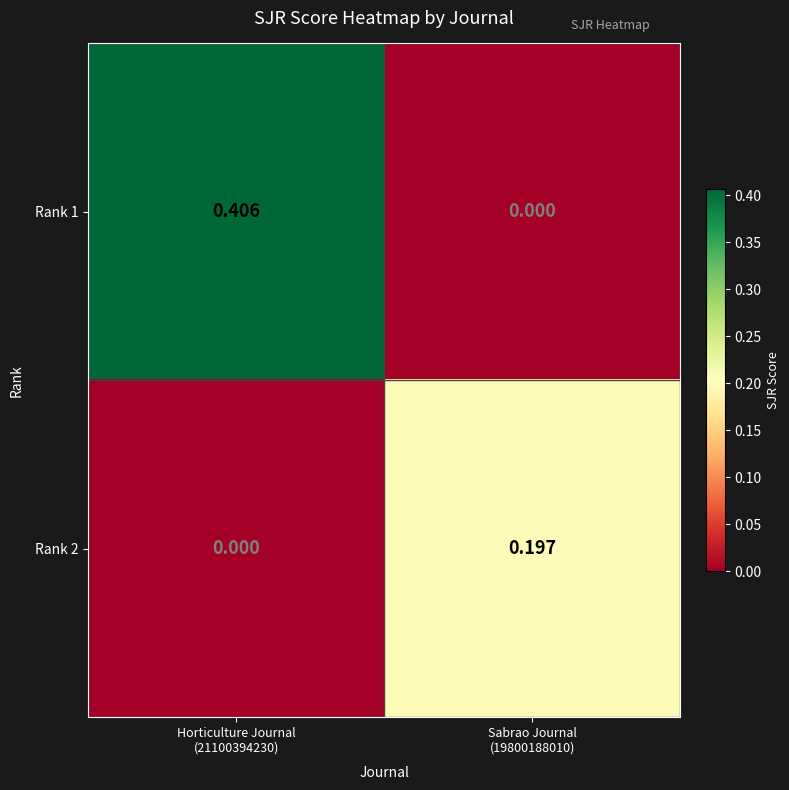

List the series in order of their peak value, lowest first.

Rank 2, Rank 1